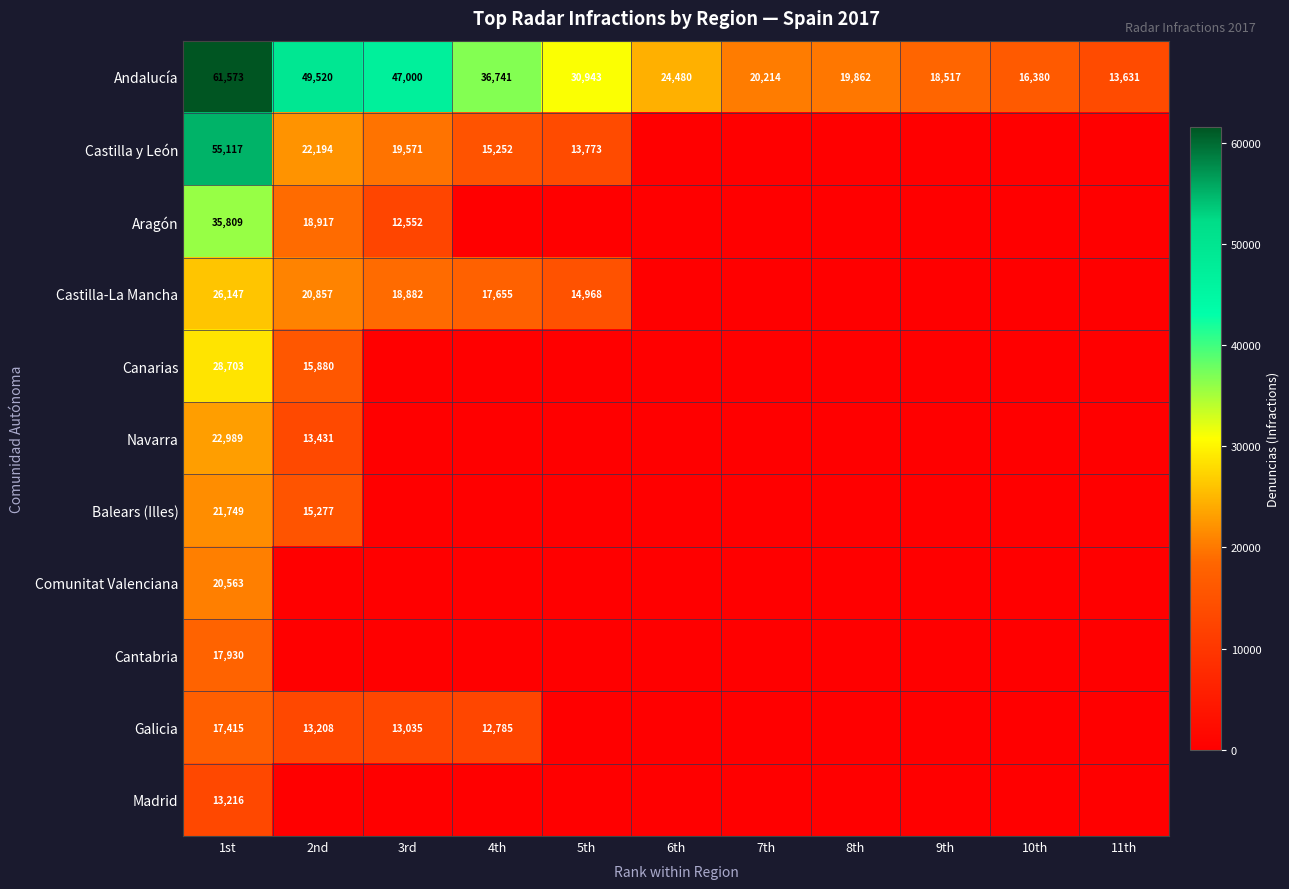

The Castilla-La Mancha series shows 18882 at 3rd. True or false?

True